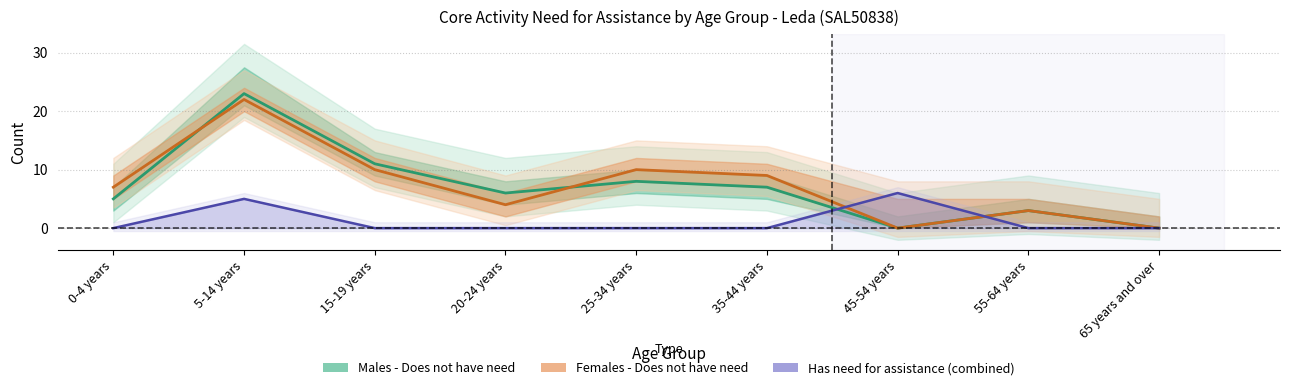

What position from the left is 55-64 years?

8